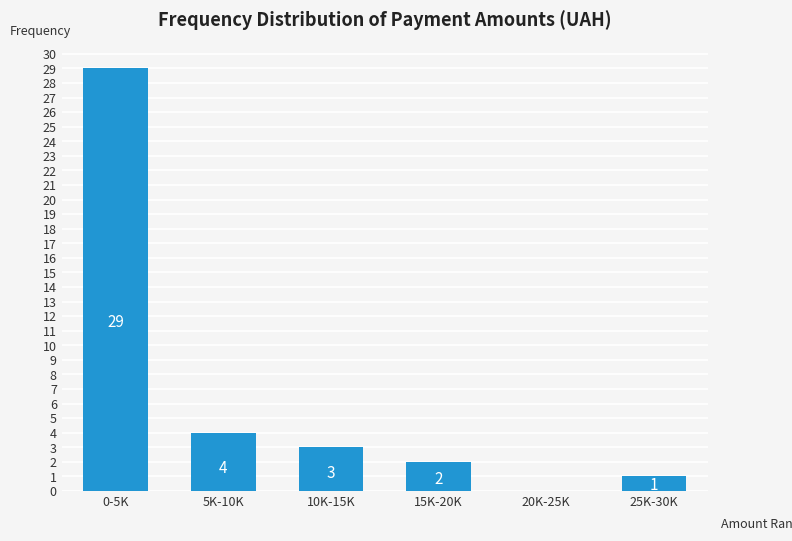

Reading left to right, extract all data points from this chart.

0-5K=29	5K-10K=4	10K-15K=3	15K-20K=2	20K-25K=0	25K-30K=1